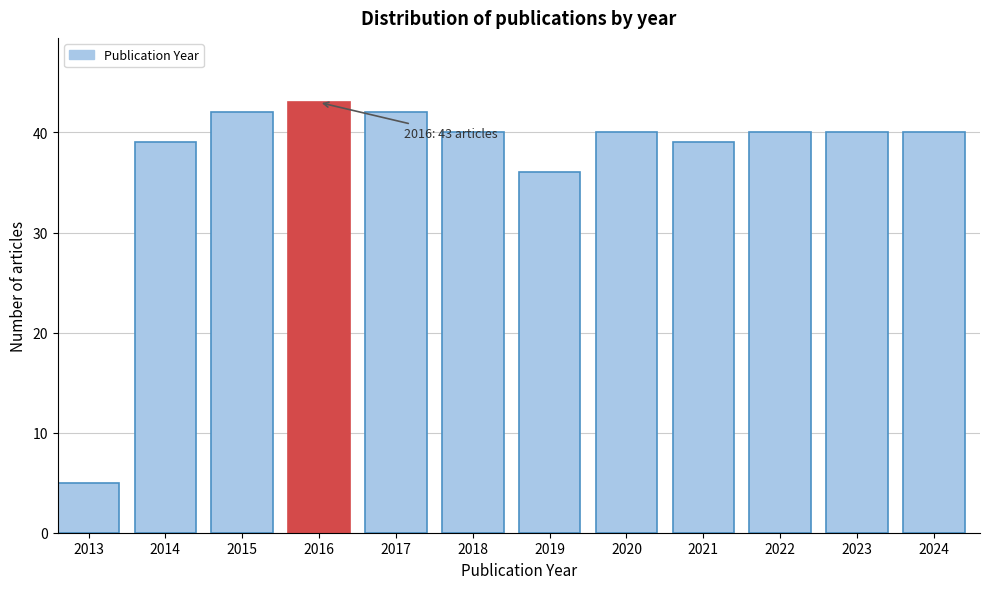

Reading right to left, transcribe all the data shown in this chart.

40	40	40	39	40	36	40	42	43	42	39	5